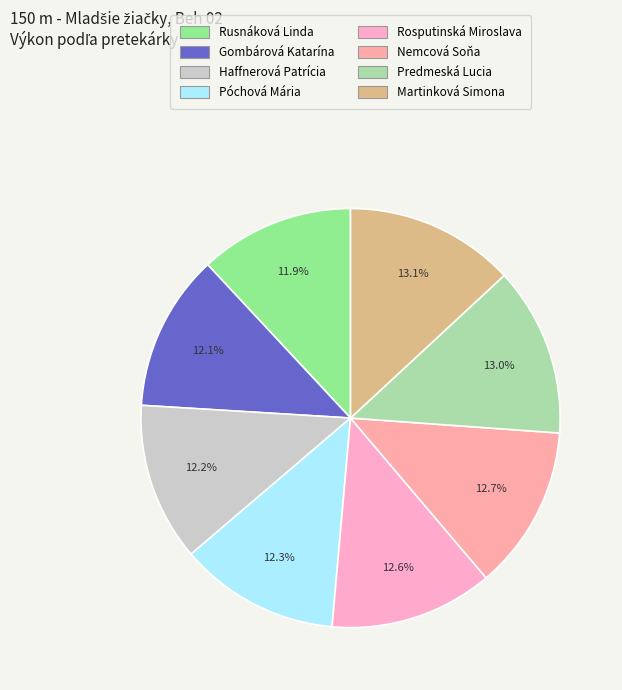

Approximately how many times larger is the value at Predmeská Lucia compared to Nemcová Soňa?

1.0